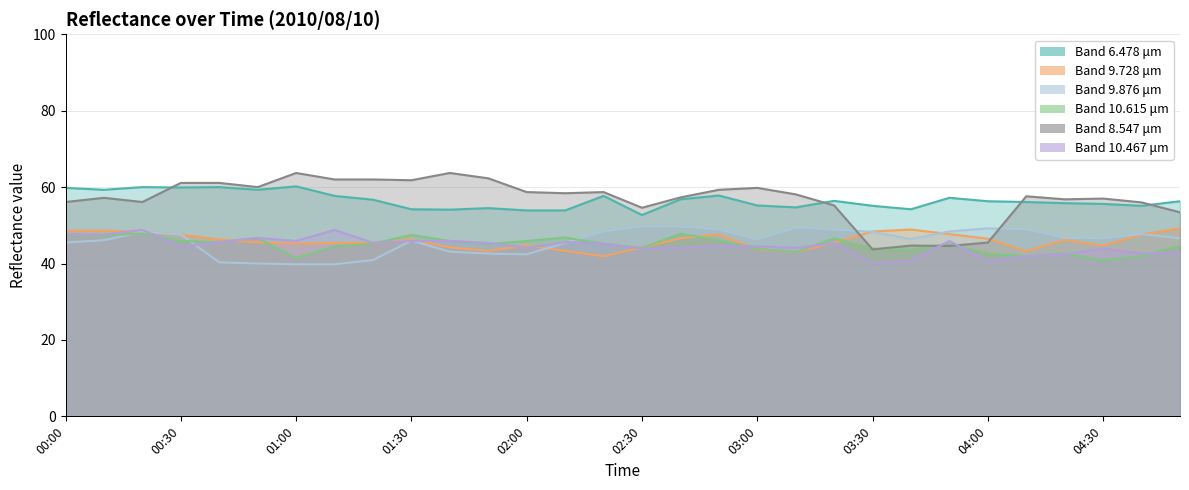

Is the value of 9.728 at 00:10 greater than the value of 10.467 at 00:10?

Yes